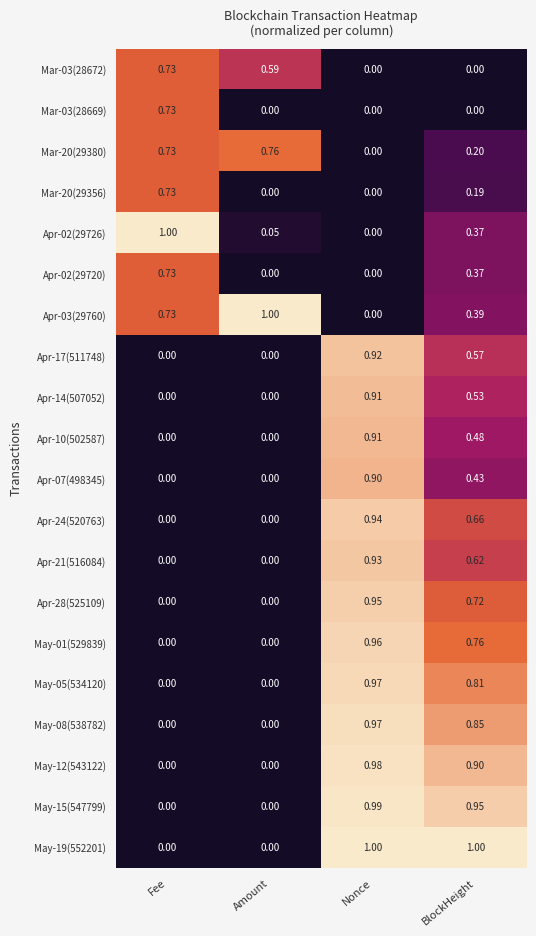

List the labels in order of Apr-03(29760) value, largest first.

Amount, Fee, BlockHeight, Nonce